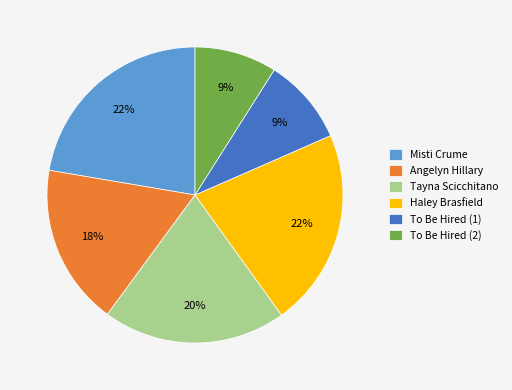

Combined, do Tayna Scicchitano and Angelyn Hillary account for over 50%?

No